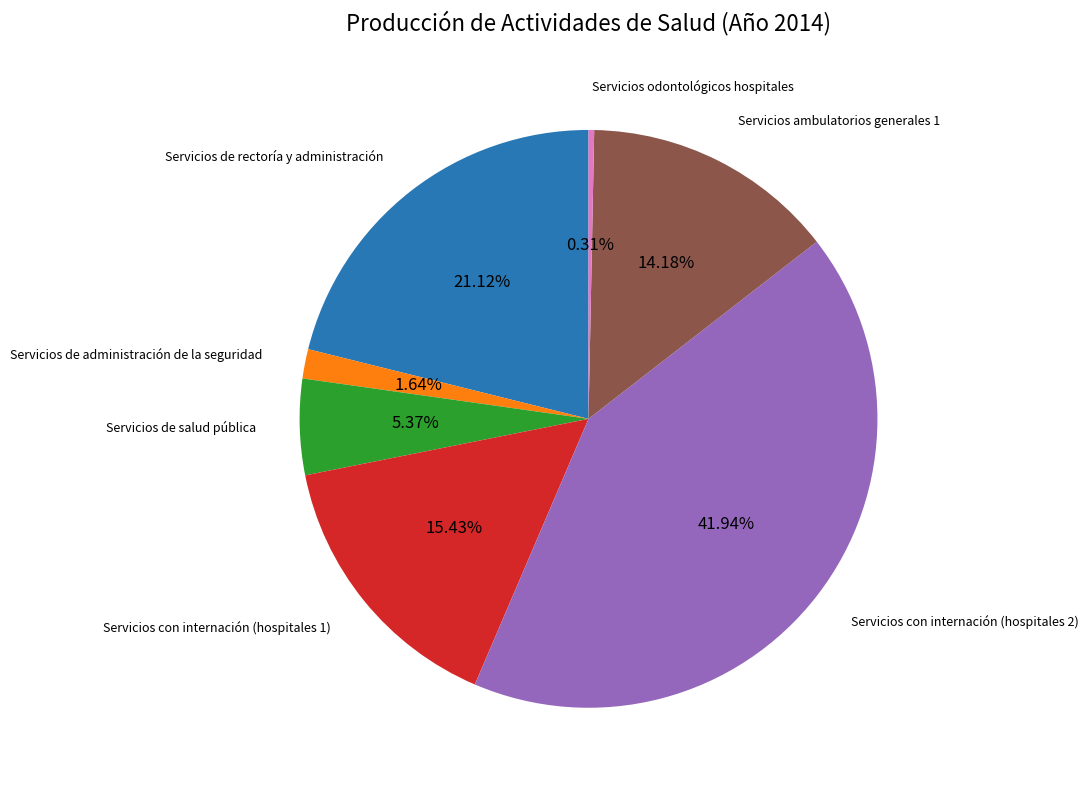

Which slice is the smallest?

Servicios odontológicos hospitales